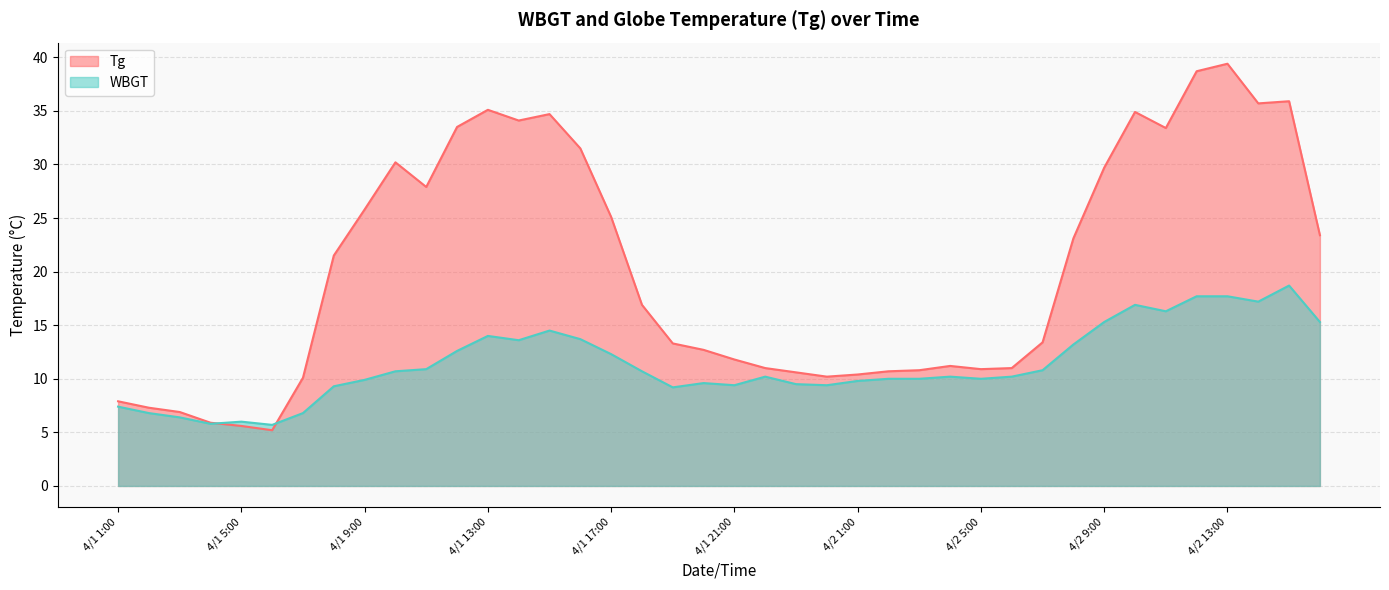

What is the average value of the WBGT series?

11.3